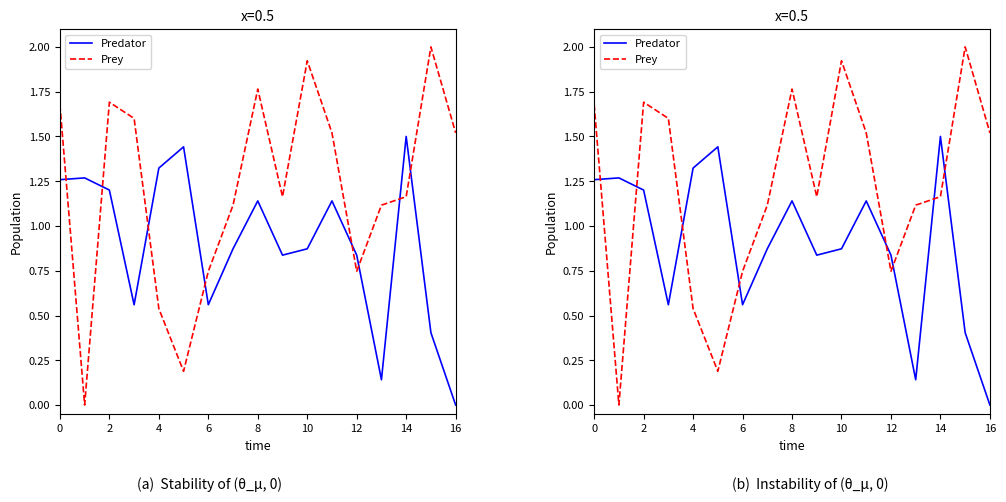

Reading left to right, list all the values displayed in this chart.

Predator: 1.3	1.3	1.2	0.6	1.3	1.4	0.6	0.9	1.1	0.8	0.9	1.1	0.8	0.1	1.5	0.4	0.0
Prey: 1.7	0.0	1.7	1.6	0.5	0.2	0.7	1.1	1.8	1.2	1.9	1.5	0.7	1.1	1.2	2.0	1.5